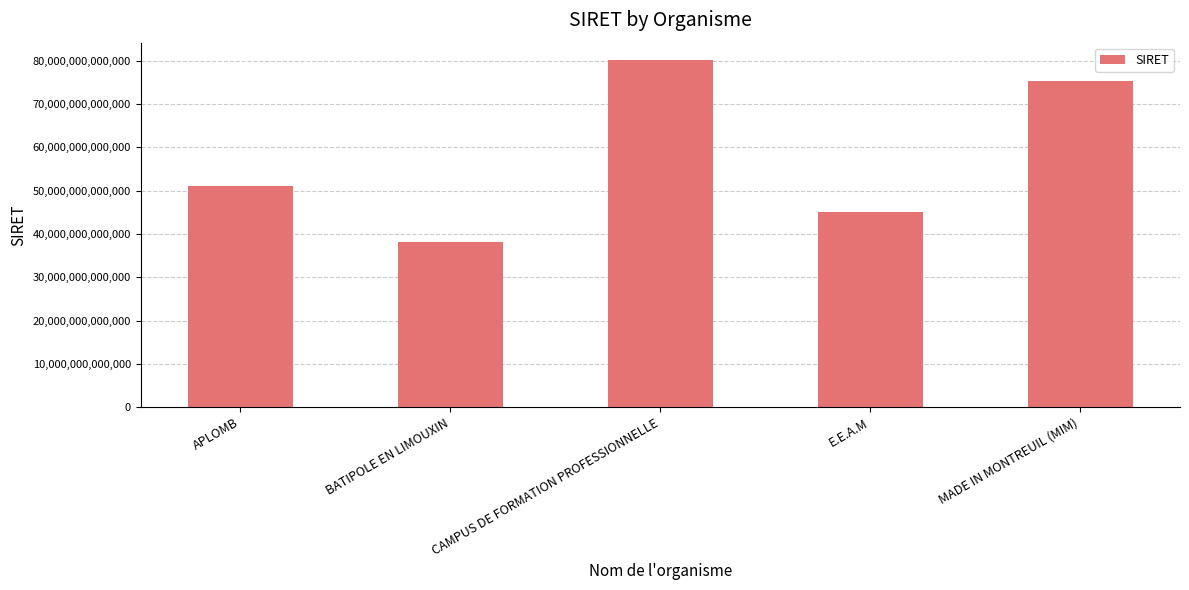

What is the change in value from CAMPUS DE FORMATION PROFESSIONNELLE to E.E.A.M?

-35051381699983